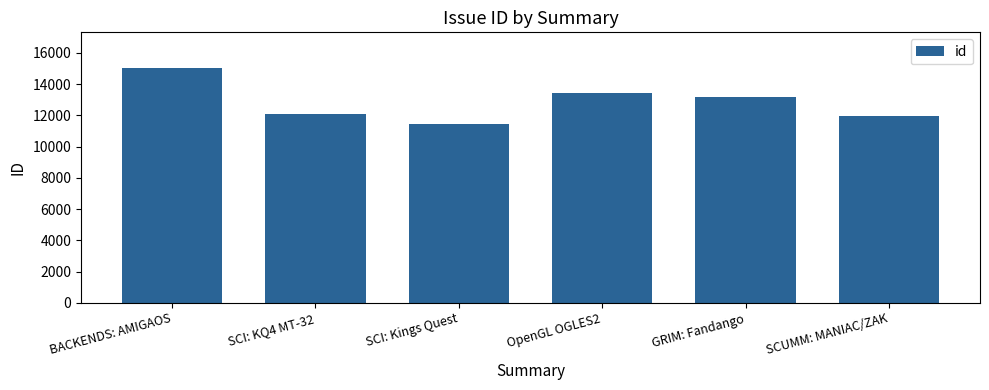

How many bars are there in total?

6